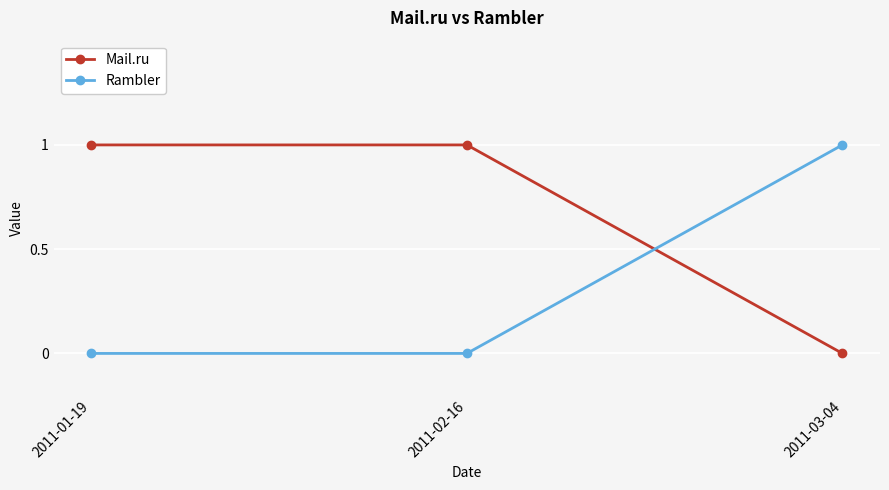

Count the Rambler values in the range 0 to 1.

3